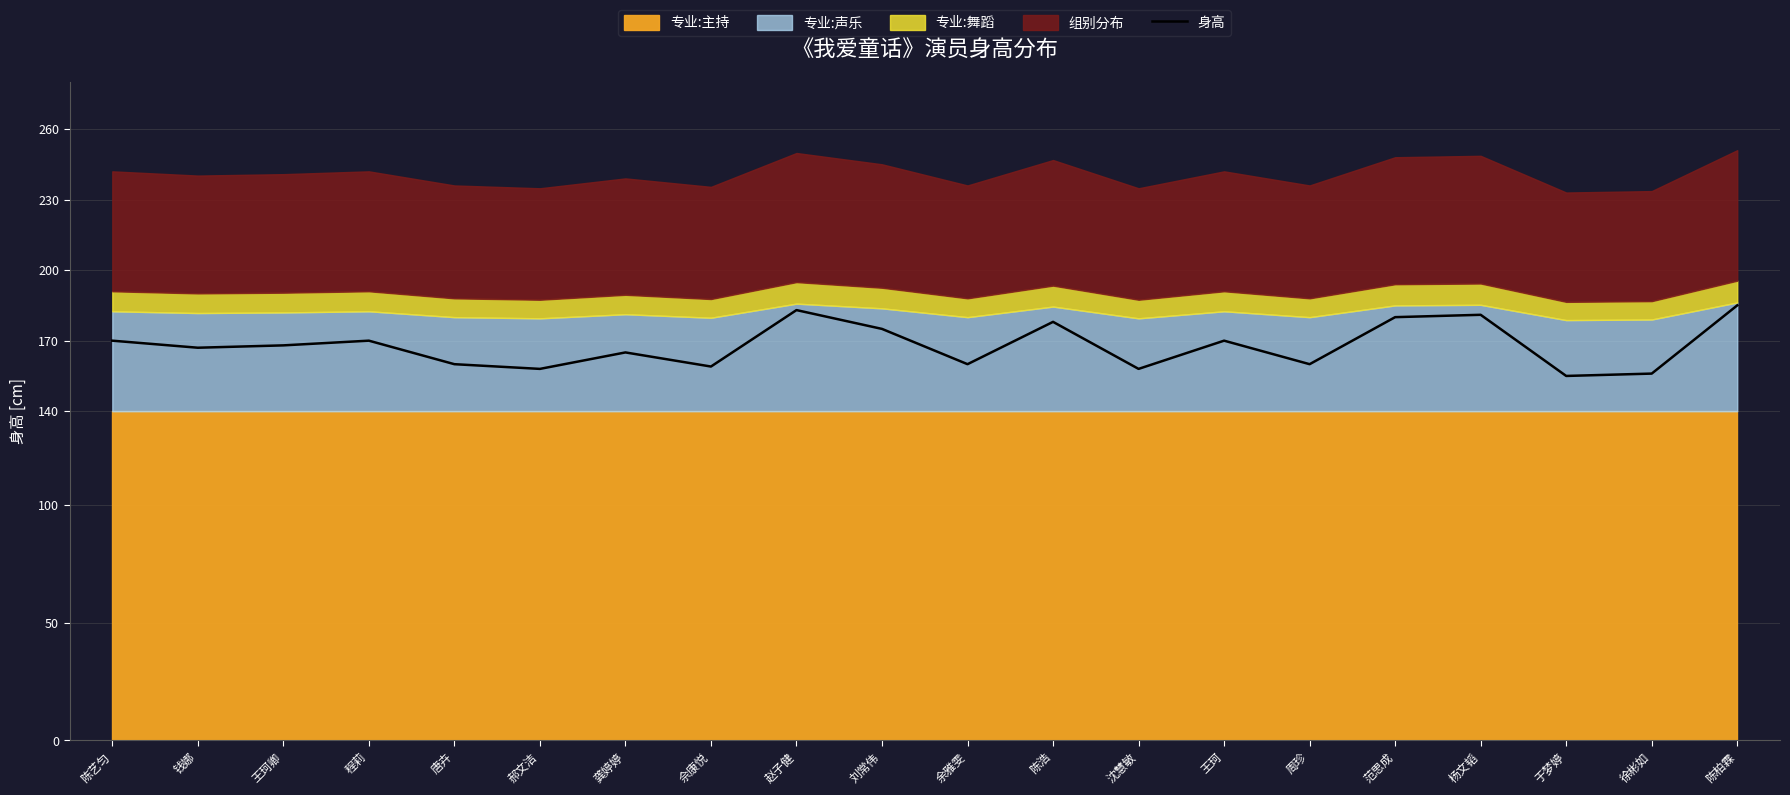

Which category has the highest value across all series?

陈柏霖